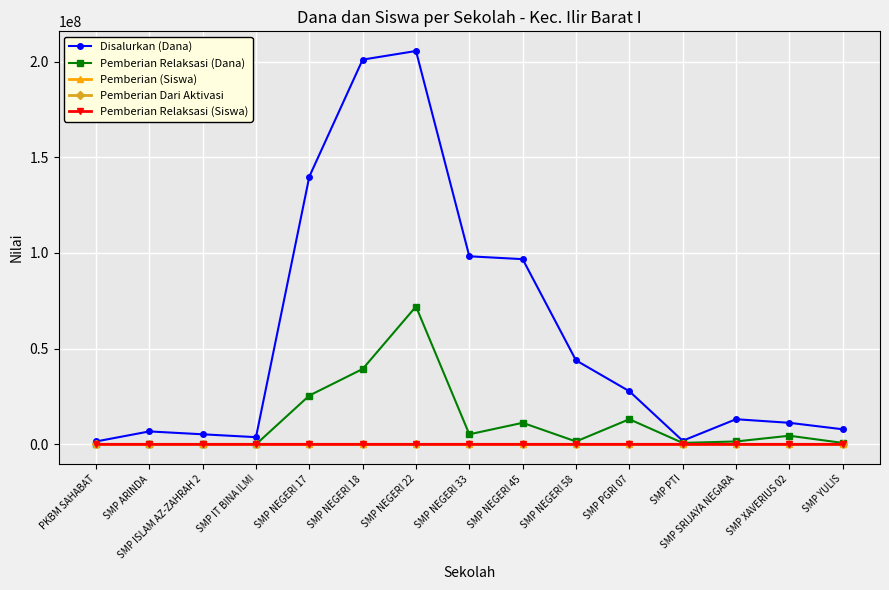

What is the average value of the Pemberian Relaksasi (Dana) series?

11700000